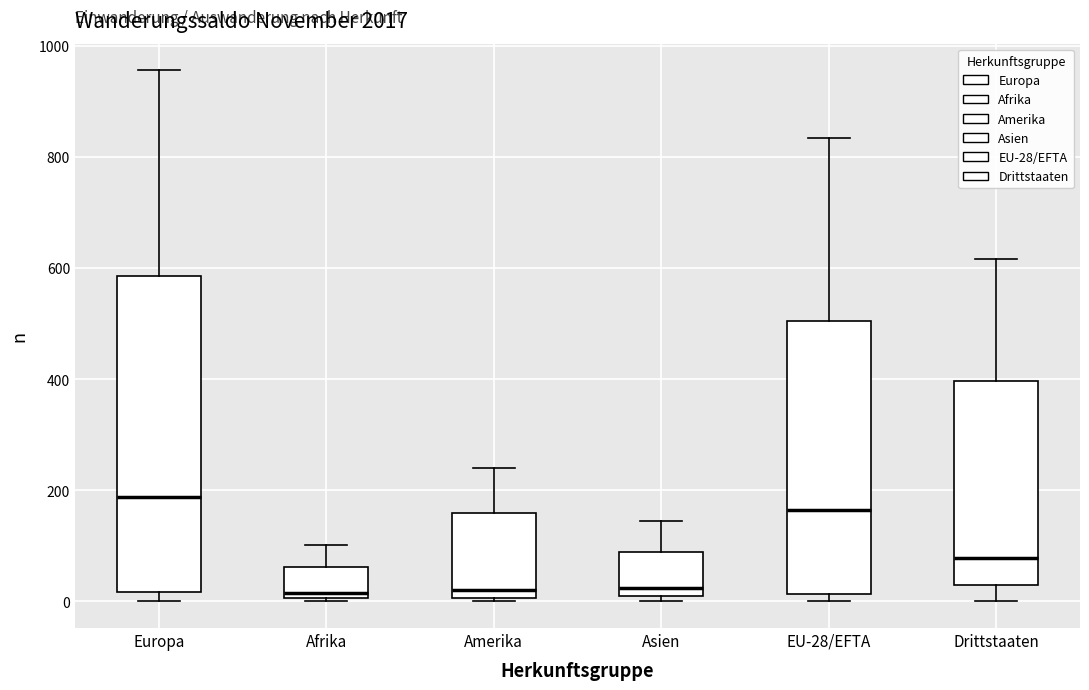

Reading left to right, transcribe this box plot: for each box, give where its median line is, the range the box spans, and where its two whiskers end, as read against the y-axis. The values are not printed on the chart, so give them approximately, as read against the axis.

Europa: median 180, box 20 to 580, whiskers 0 to 960
Afrika: median 20, box 0 to 60, whiskers 0 (just below the box's lower edge) to 100
Amerika: median 20, box 0 to 160, whiskers 0 (just below the box's lower edge) to 240
Asien: median 20, box 0 to 80, whiskers 0 (just below the box's lower edge) to 140
EU-28/EFTA: median 160, box 20 to 500, whiskers 0 to 840
Drittstaaten: median 80, box 20 to 400, whiskers 0 to 620